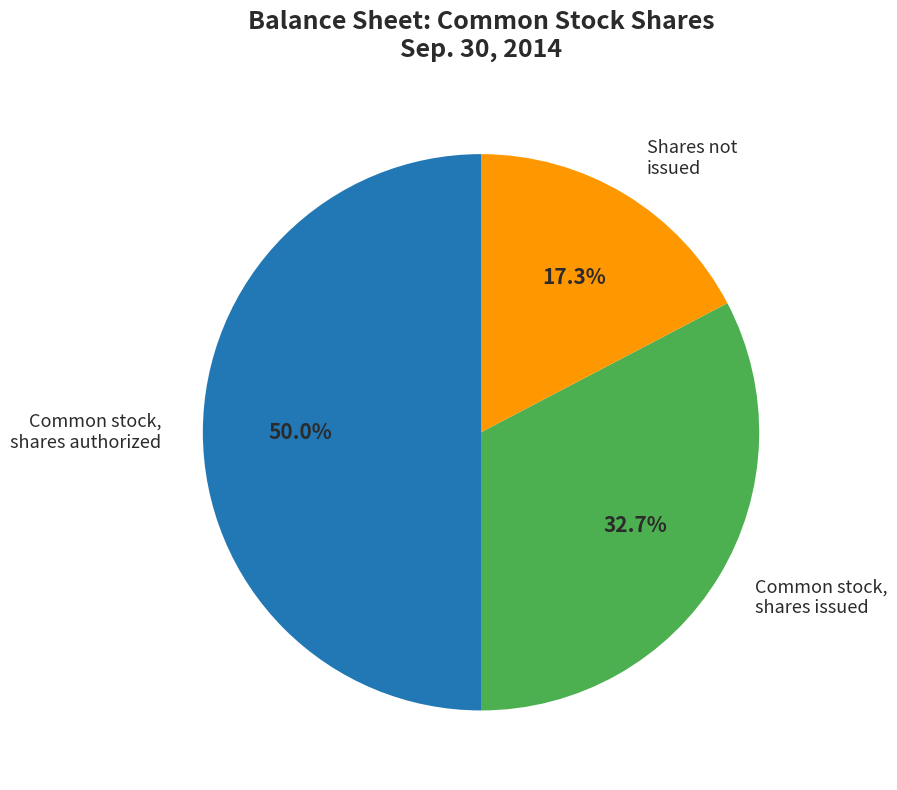

How many segments does this pie chart have?

3